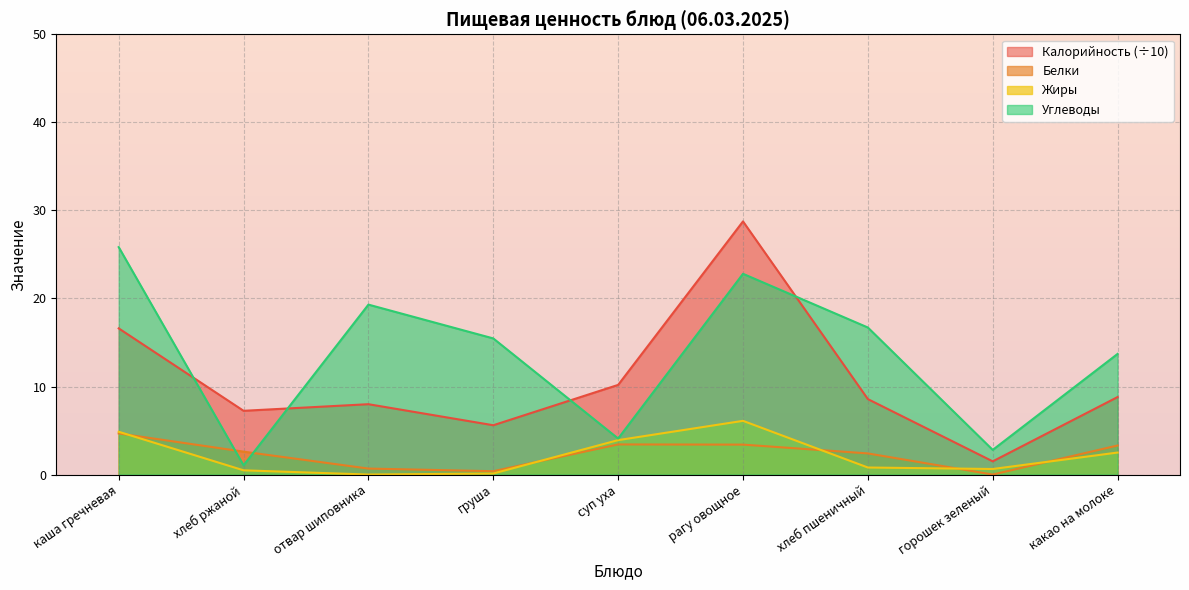

The Жиры series shows 8.7 at каша гречневая. True or false?

False